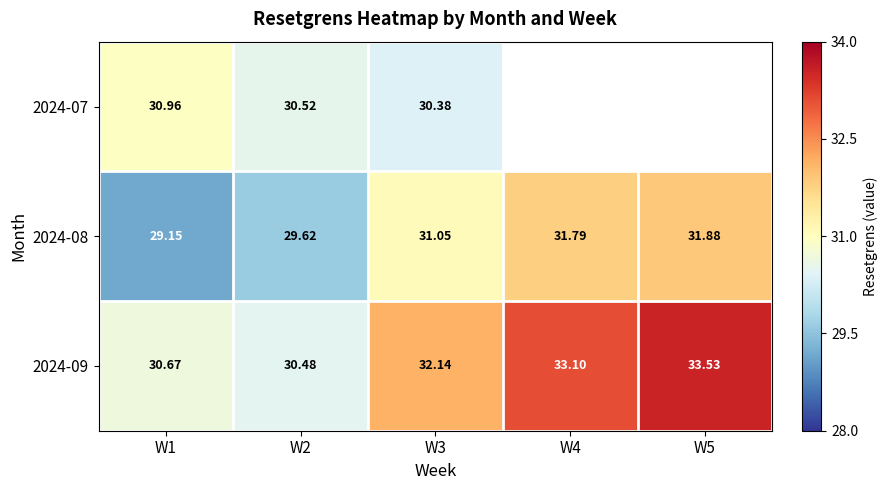

Is the value of 2024-08 at W3 greater than the value of 2024-07 at W2?

Yes